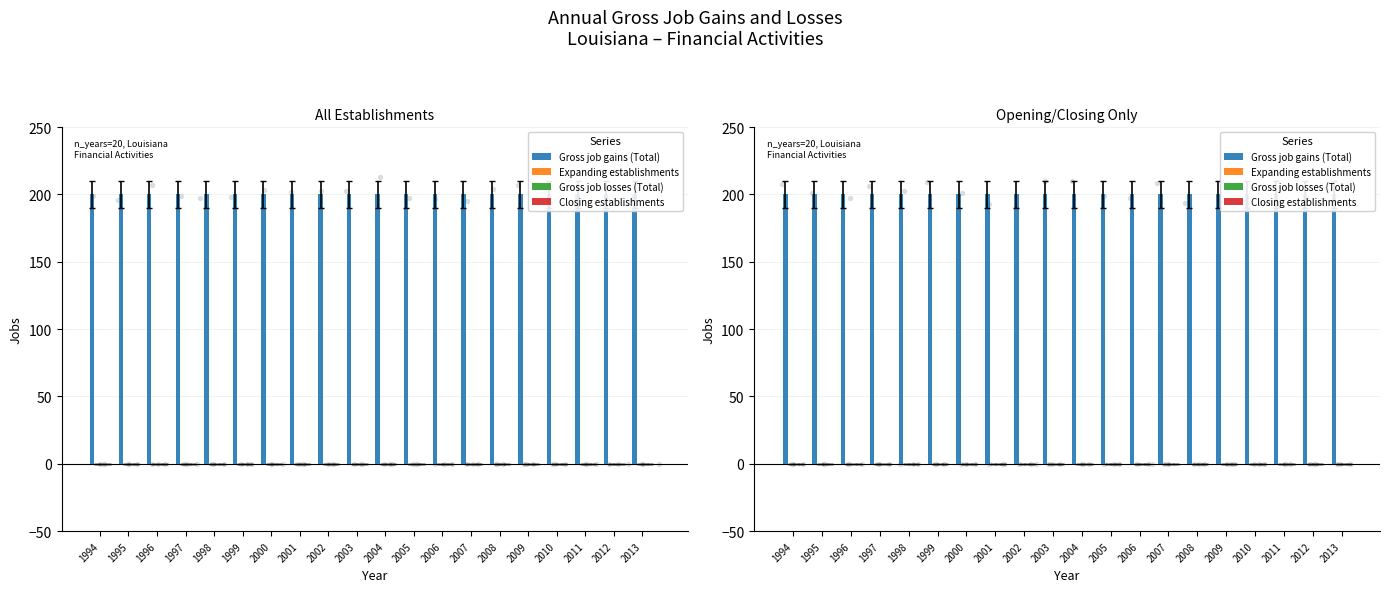

Which series reaches the minimum Y coordinate?

Expanding establishments